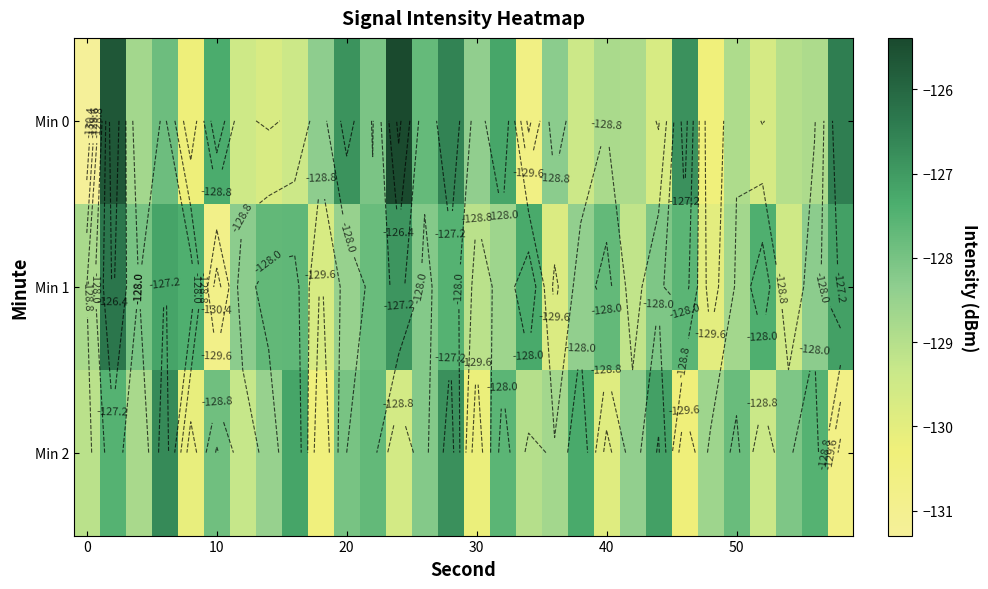

Which series has the largest range (max minus min)?

Min 0